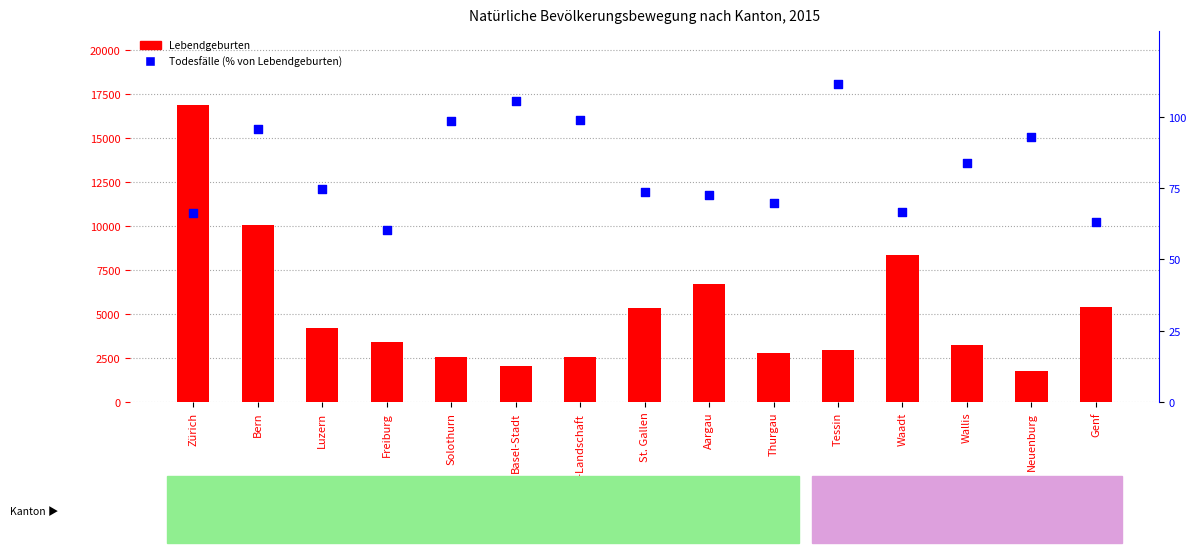

Is the value of Todesfälle (% von Lebendgeburten) at Wallis greater than the value of Lebendgeburten at Solothurn?

No